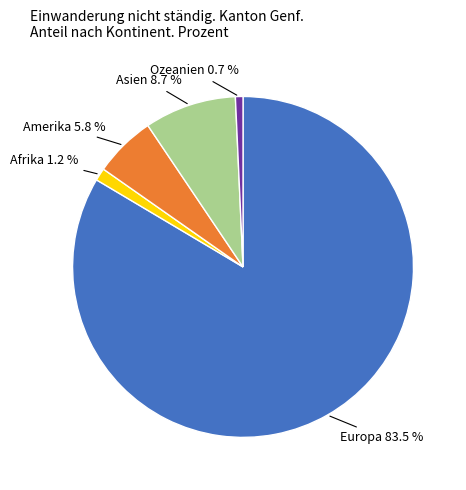

Count the number of slices in the pie.

5